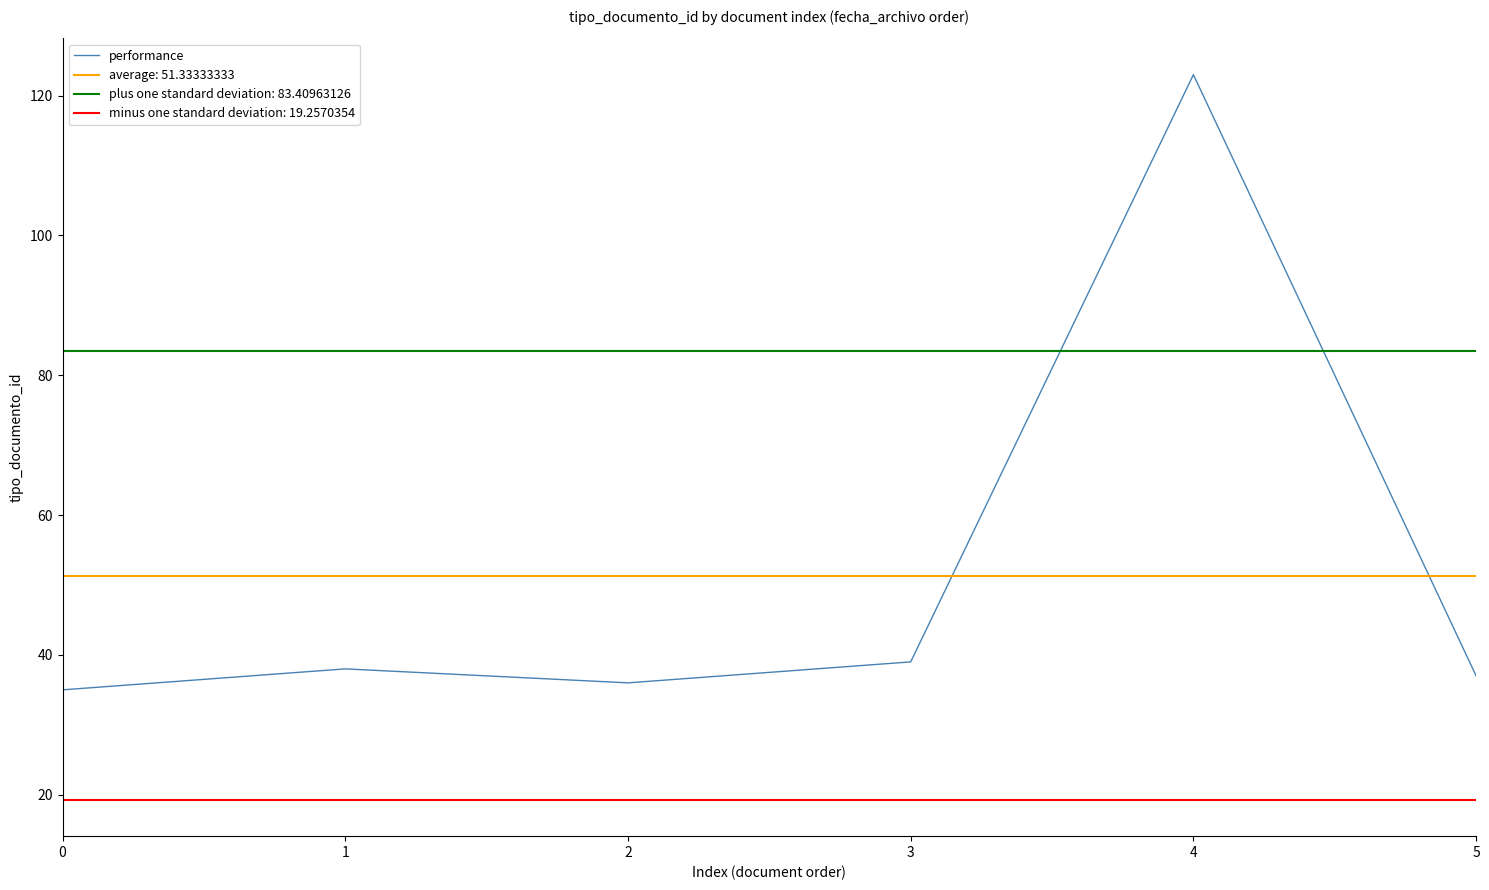

Reading left to right, extract all data points from this chart.

35	38	36	39	123	37